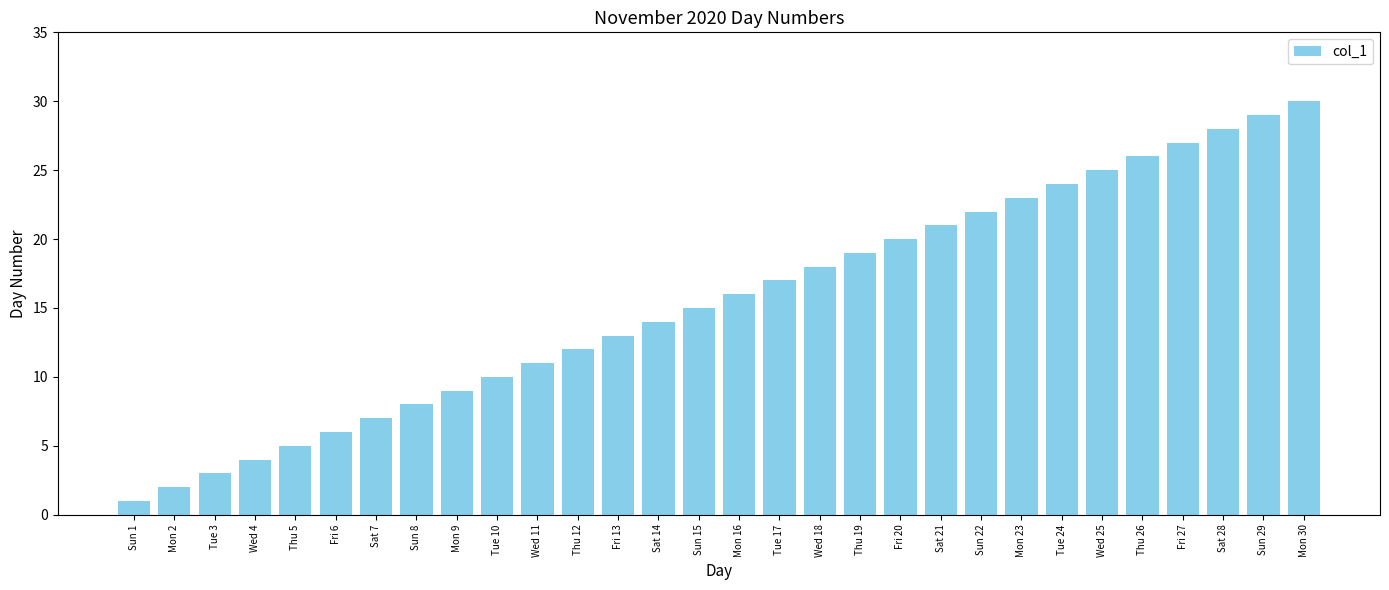

Are the bars grouped side by side (vs. stacked)?

No